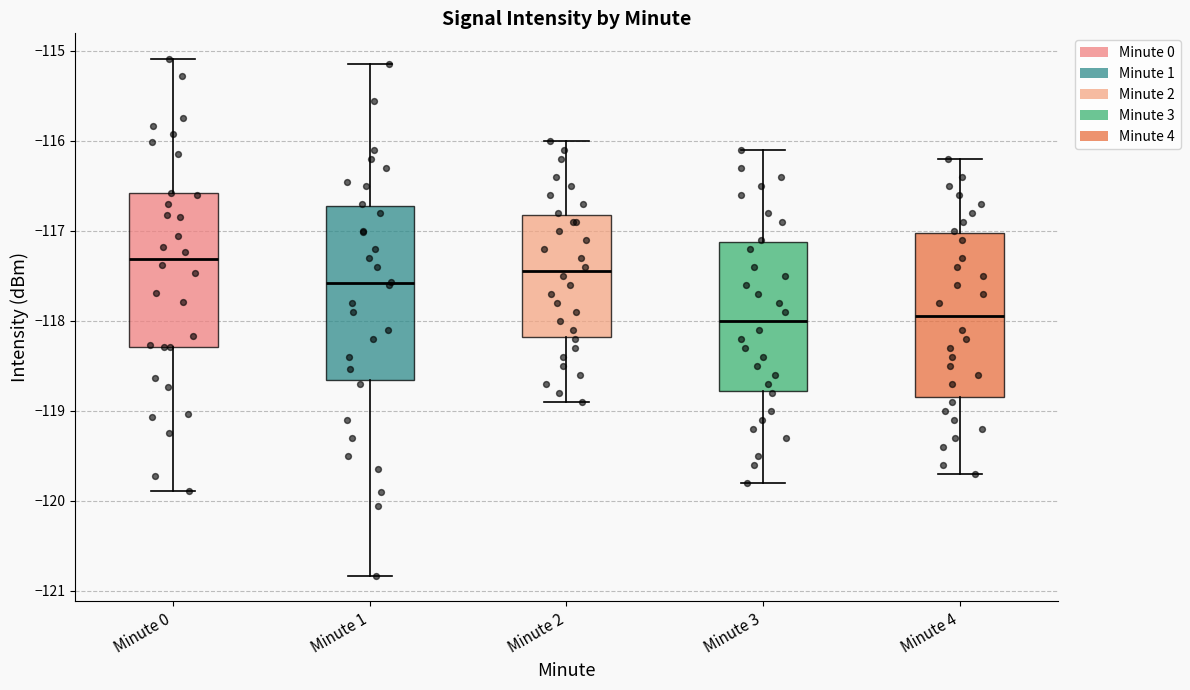

Reading left to right, transcribe this box plot: for each box, give where its median line is, the range the box spans, and where its two whiskers end, as read against the y-axis. The values are not printed on the chart, so give them approximately, as read against the axis.

Minute 0: median -117.3, box -118.3 to -116.6, whiskers -119.9 to -115.1
Minute 1: median -117.6, box -118.7 to -116.7, whiskers -120.8 to -115.1
Minute 2: median -117.4, box -118.2 to -116.8, whiskers -118.9 to -116.0
Minute 3: median -118.0, box -118.8 to -117.1, whiskers -119.8 to -116.1
Minute 4: median -117.9, box -118.8 to -117.0, whiskers -119.7 to -116.2